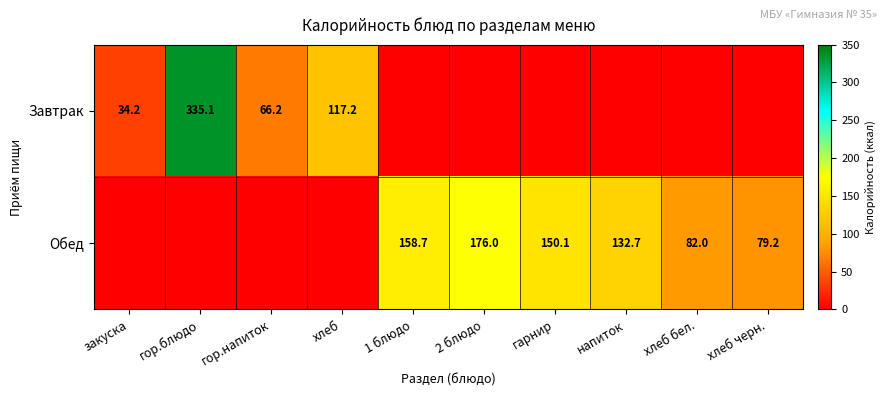

The Обед series shows 132.7 at напиток. True or false?

True